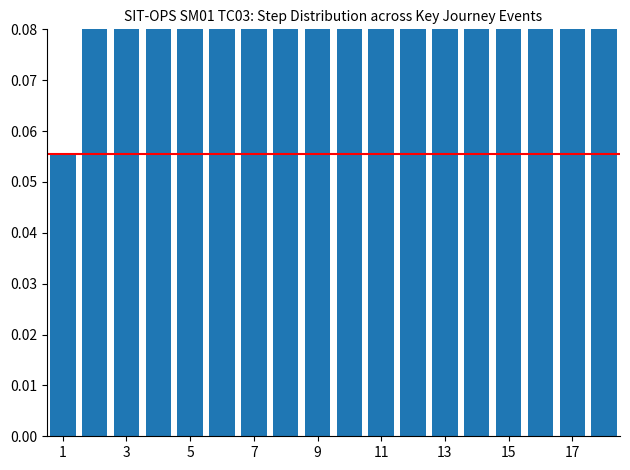

What is the approximate value at 11?

0.3